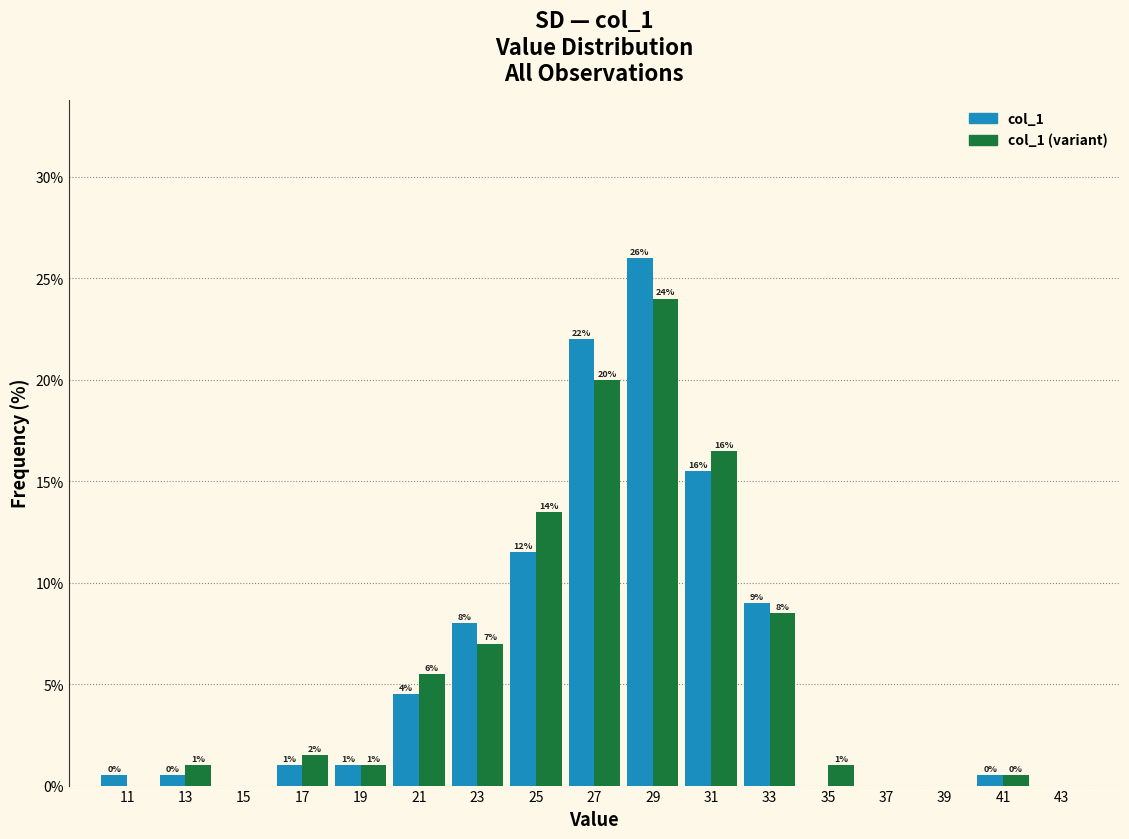

In the col_1 (variant) series, which range on the x-axis has the tallest bar?

28 to 30